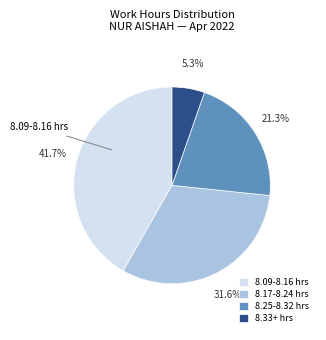

Does 8.33+ hrs represent more than half of the total?

No